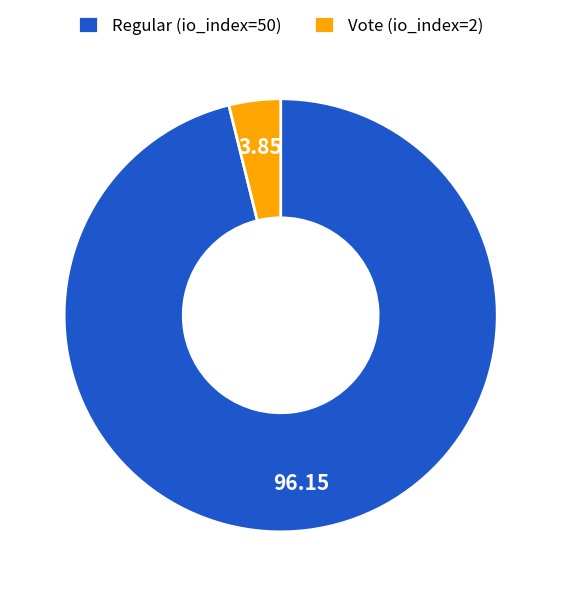

How many segments does this pie chart have?

2